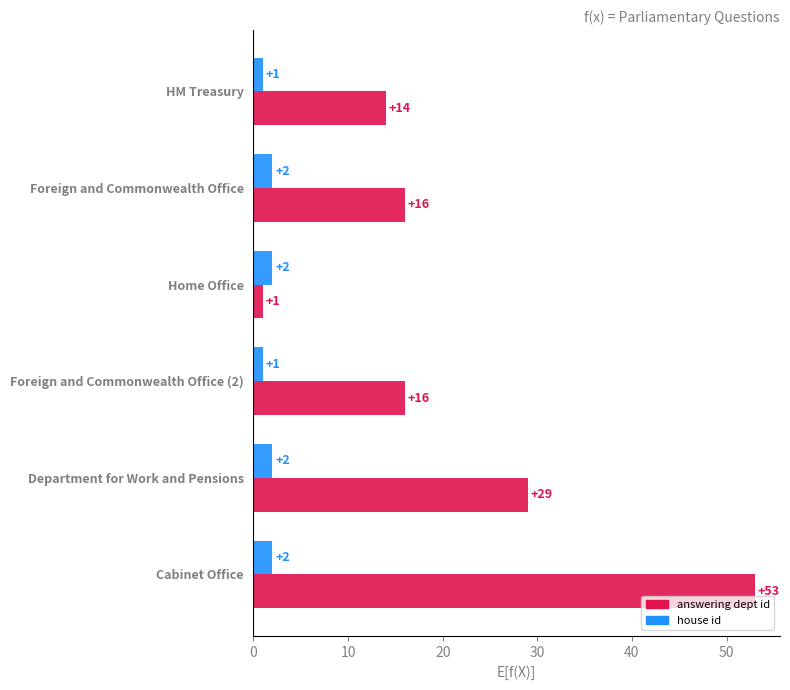

At which category is the sum across all series the highest?

Cabinet Office